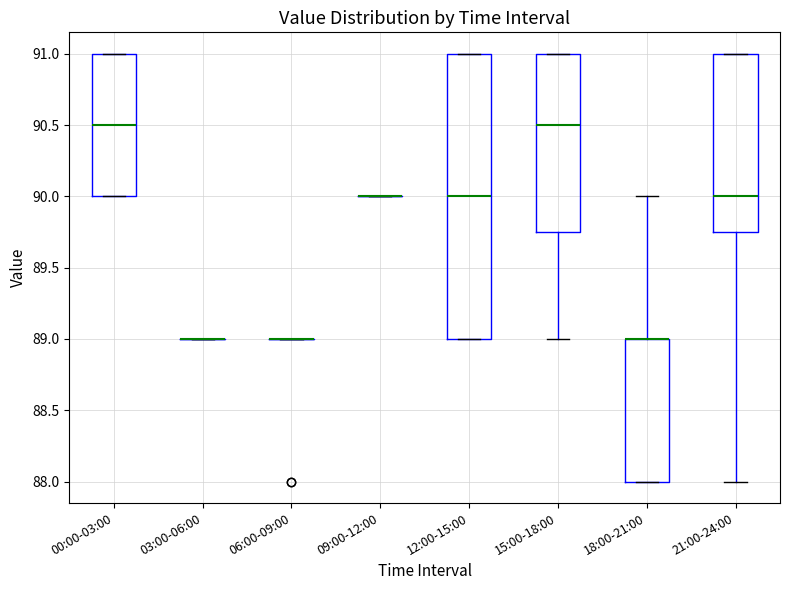

Reading left to right, read every box against the y-axis: the position of its median line, the range the box covers, and the ends of its whiskers. The values are not printed on the chart, so give them approximately, as read against the axis.

00:00-03:00: median 90.50, box 90.00 to 91.00, whiskers 90.00 to 91.00
03:00-06:00: box collapsed to a line at 89.00, whiskers 89.00 to 89.00
06:00-09:00: box collapsed to a line at 89.00, whiskers 89.00 to 89.00
09:00-12:00: box collapsed to a line at 90.00, whiskers 90.00 to 90.00
12:00-15:00: median 90.00, box 89.00 to 91.00, whiskers 89.00 to 91.00
15:00-18:00: median 90.50, box 89.75 to 91.00, whiskers 89.00 to 91.00
18:00-21:00: median 89.00 (drawn on the box's upper edge), box 88.00 to 89.00, whiskers 88.00 to 90.00
21:00-24:00: median 90.00, box 89.75 to 91.00, whiskers 88.00 to 91.00